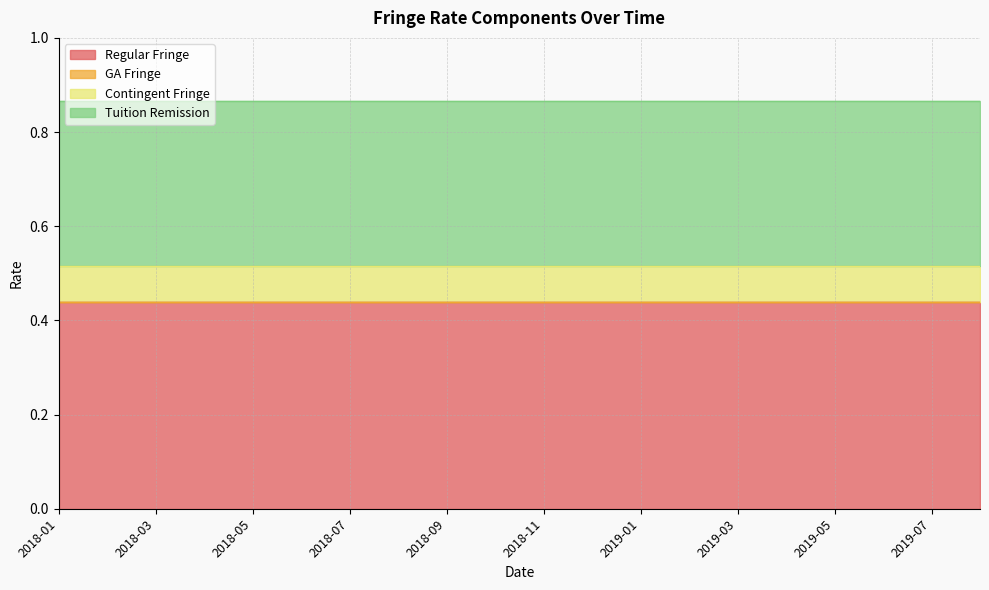

Which category has the lowest value across all series?

2018-01